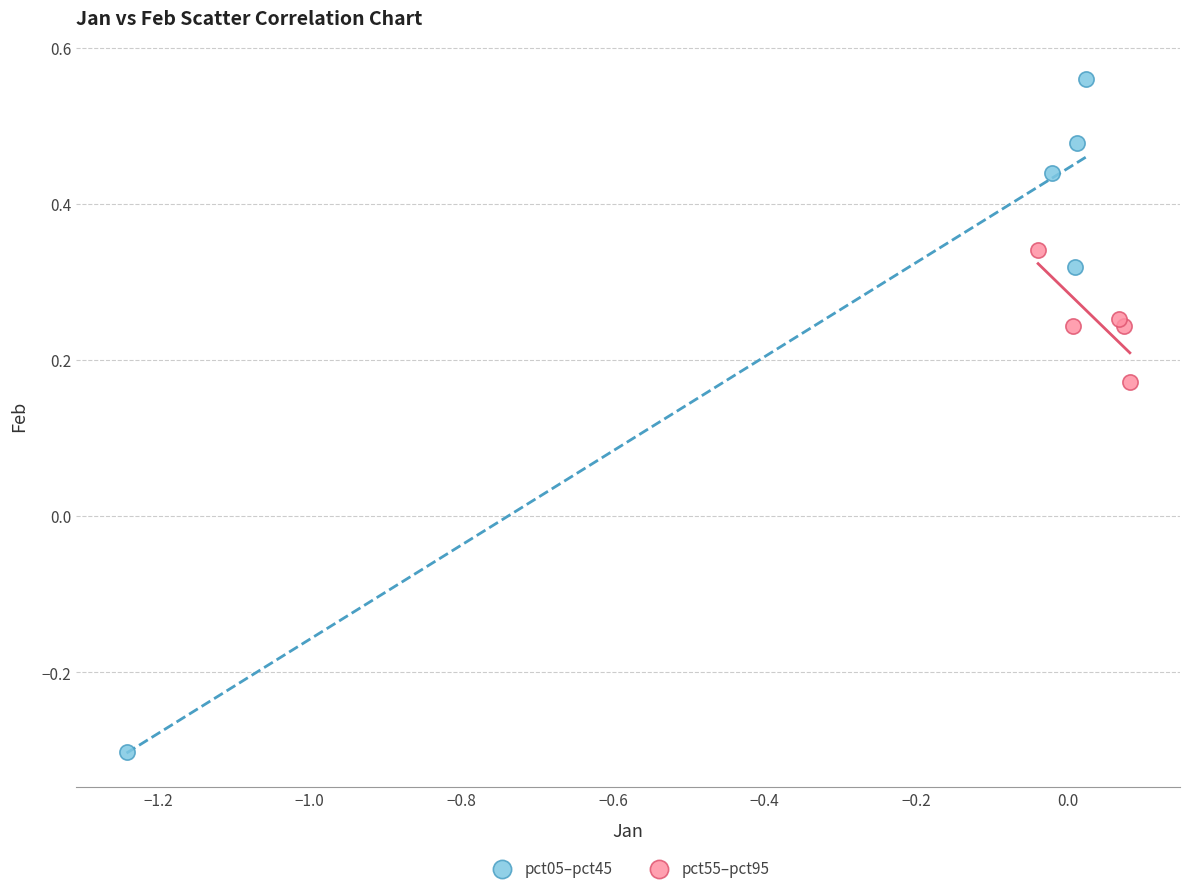

Which series contains the highest Y value?

pct05–pct45